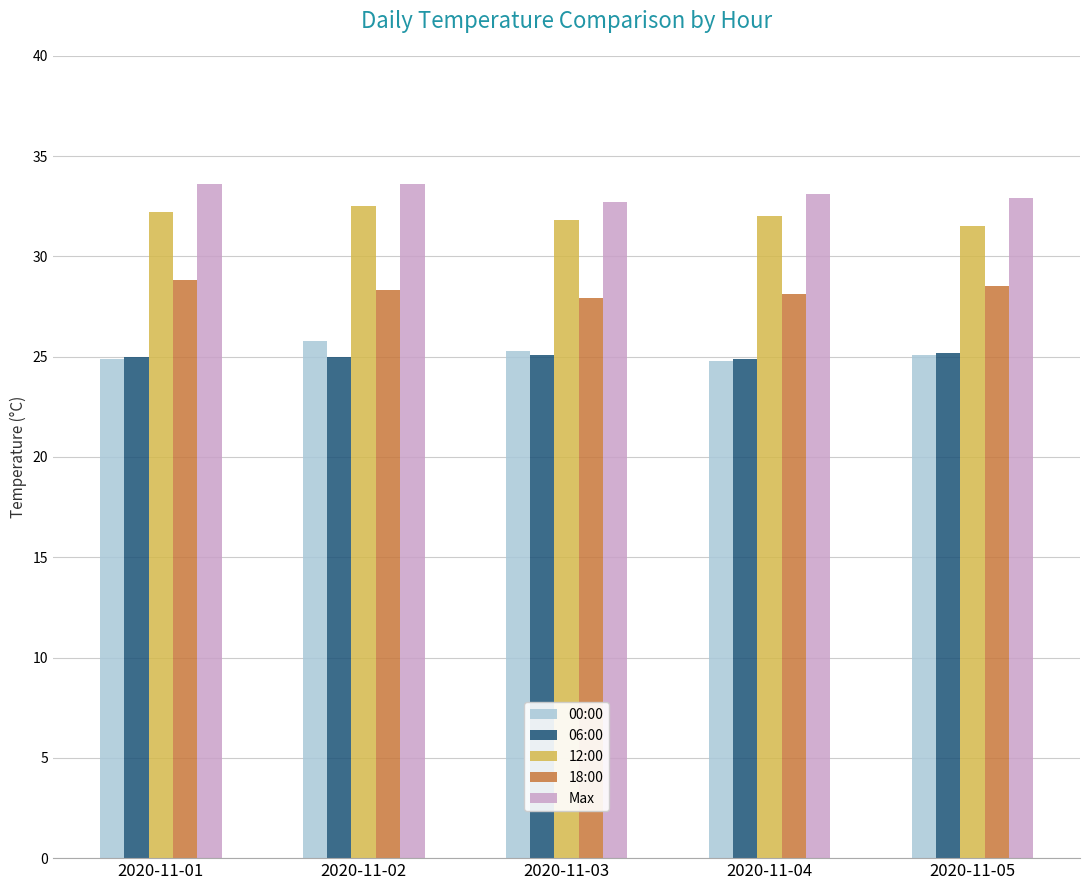

How many groups of bars are there?

5